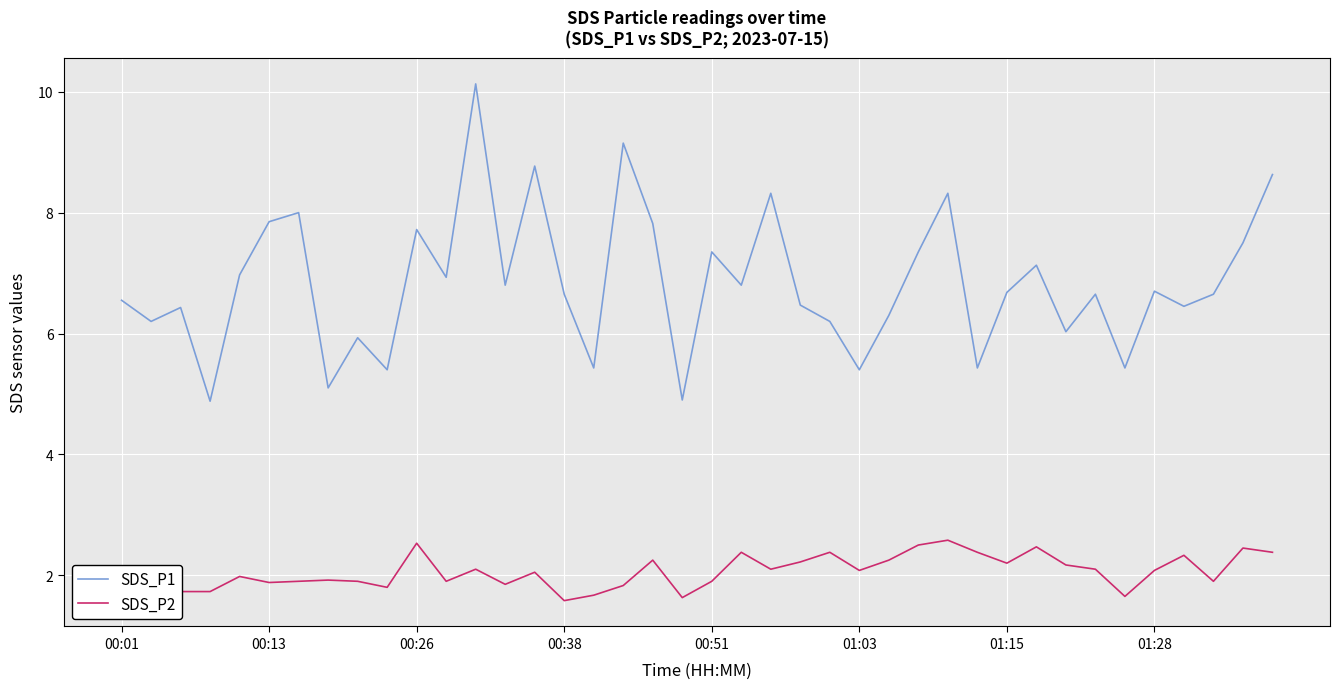

List the series in order of their peak value, highest first.

SDS_P1, SDS_P2